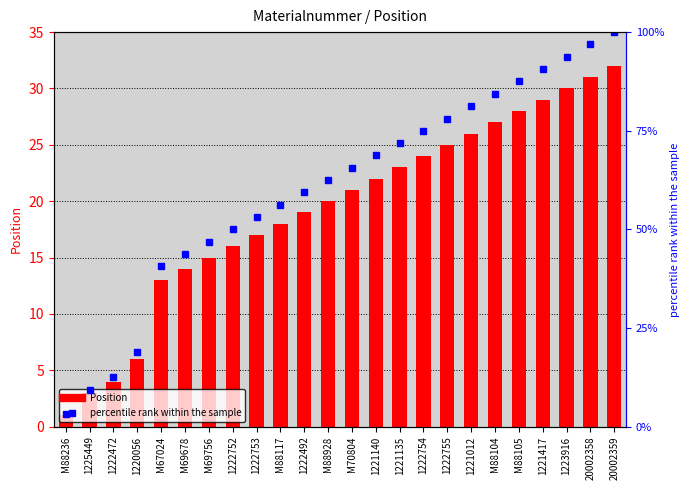

Between 1222755 and M88117, which is larger?

1222755